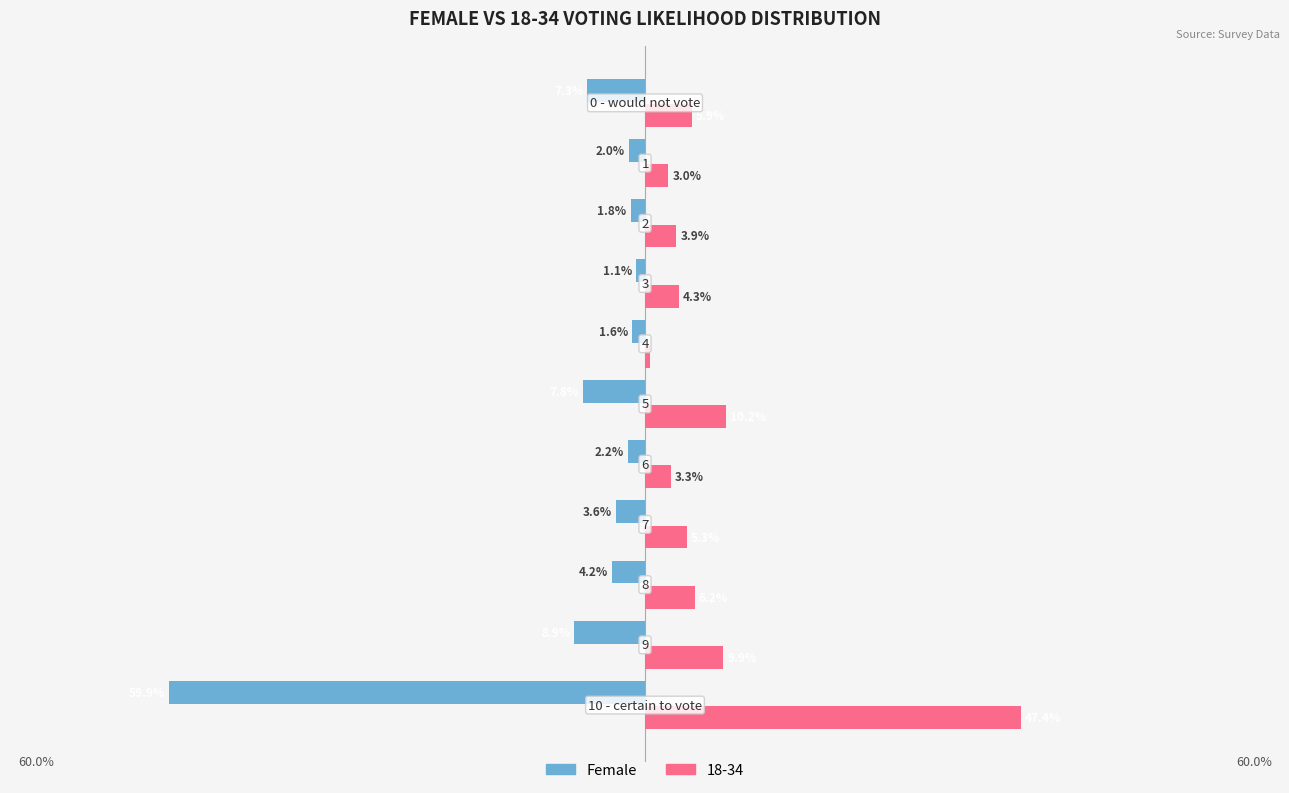

What are all the series names shown in the legend?

Female, 18-34